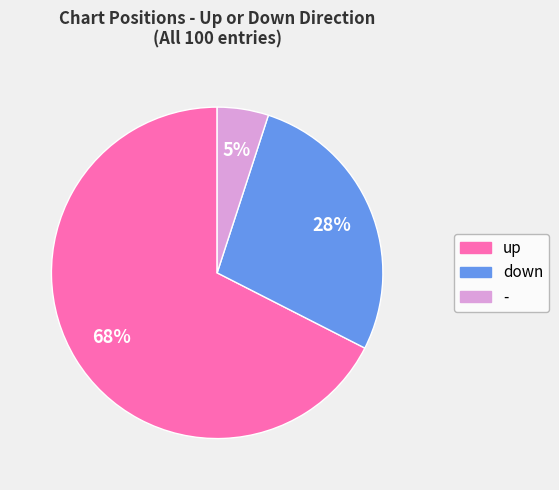

To the nearest percent, what is the difference between the largest and smallest slice percentages?

62%